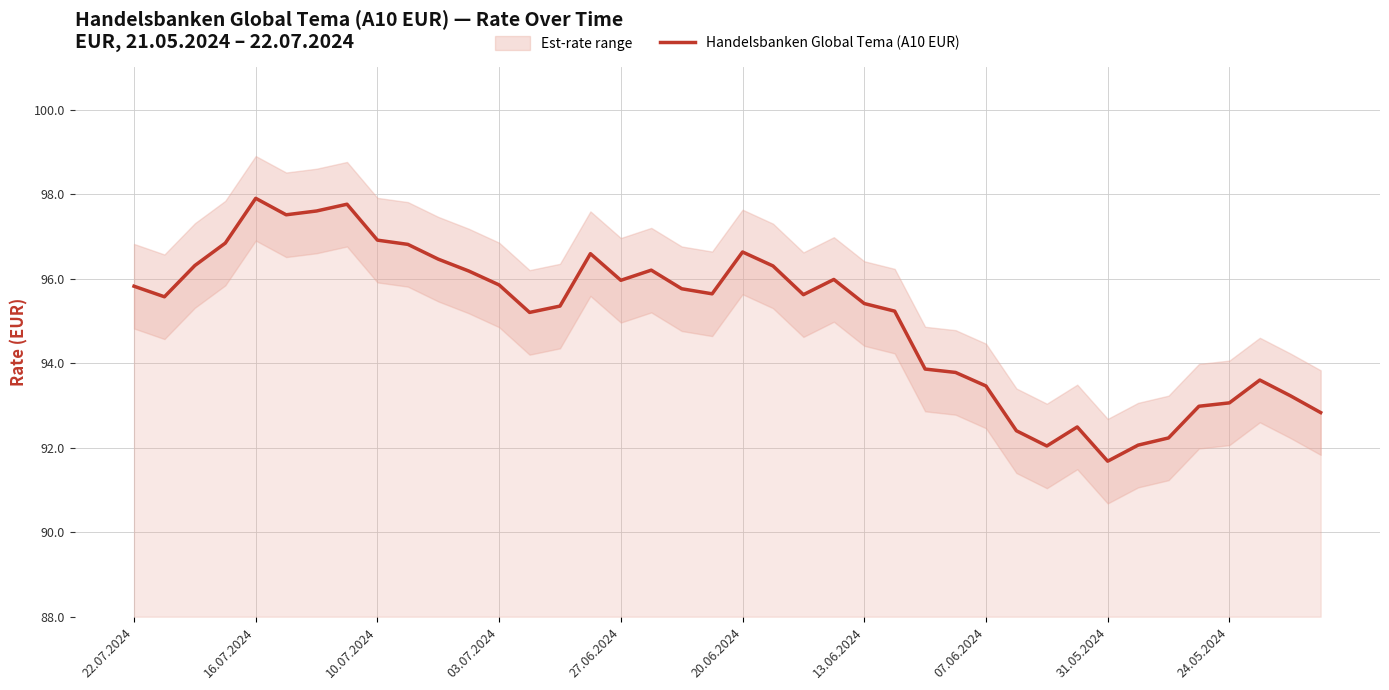

What is the change in value from 22.07.2024 to 23?

+0.2